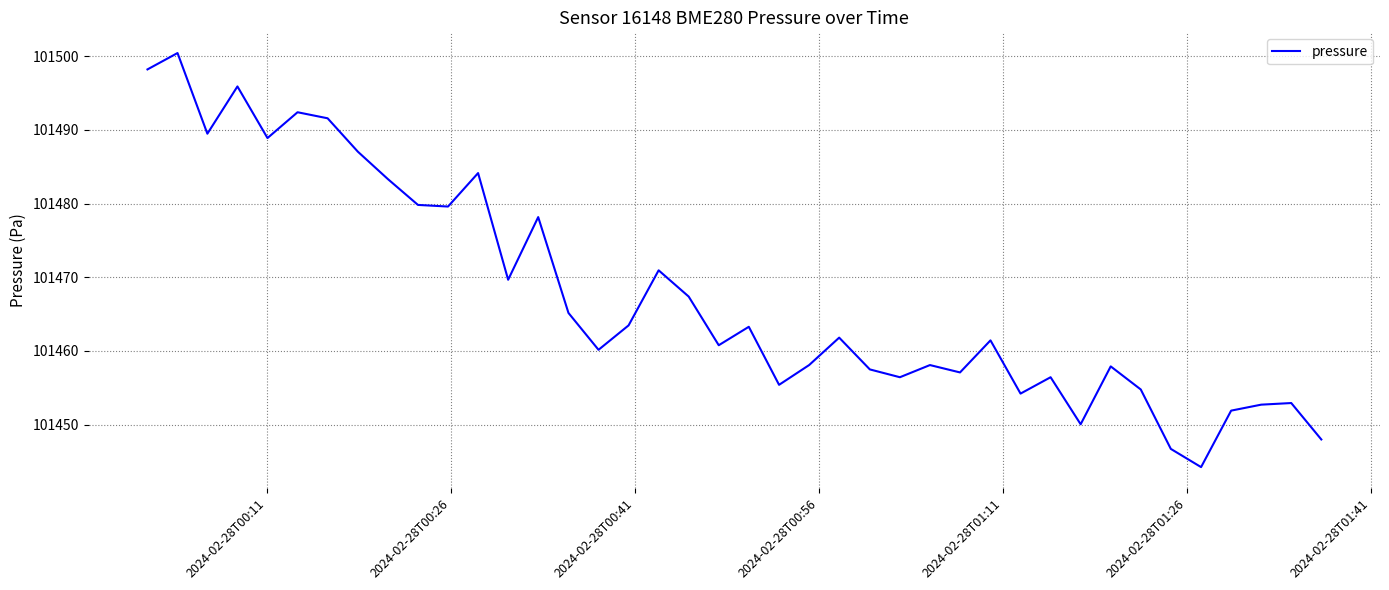

What is the greatest value displayed?

101500.4